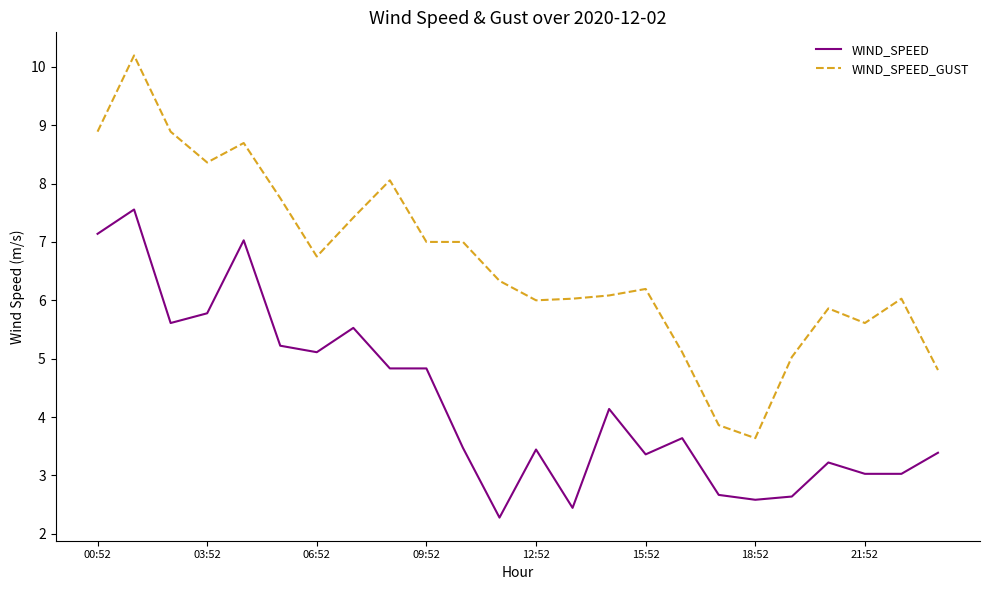

True or false: WIND_SPEED has more than 0 interior local peaks.

True